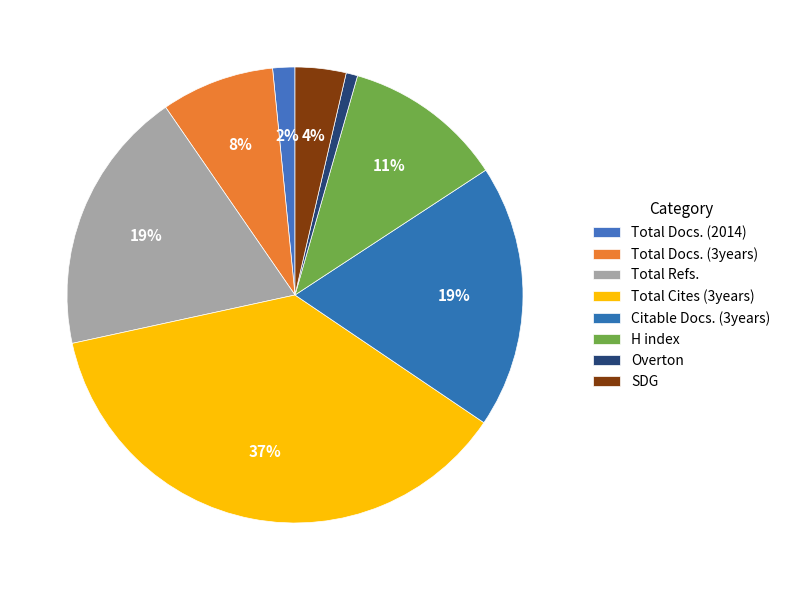

Count the number of slices in the pie.

8